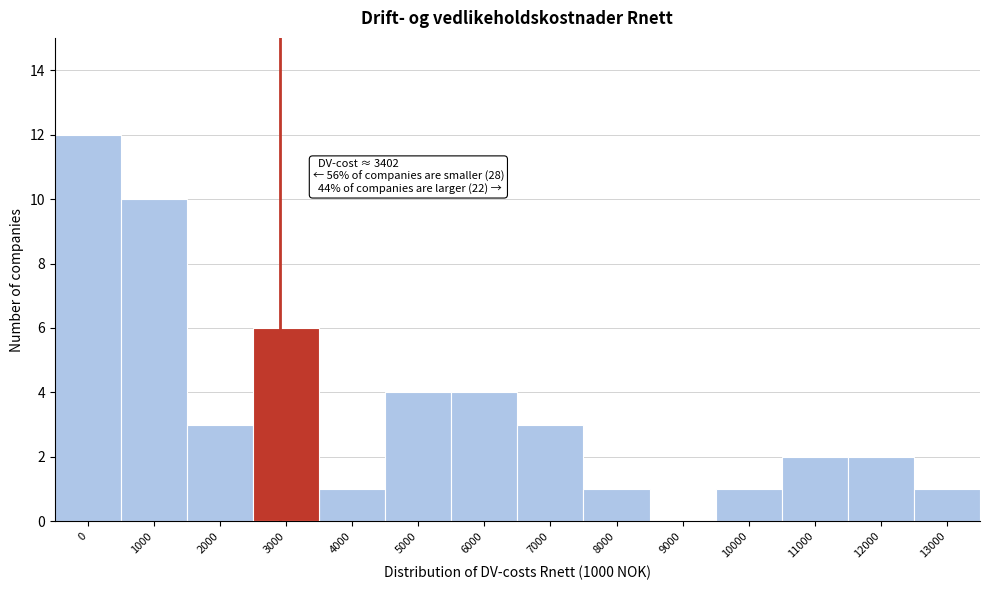

Reading right to left, extract all data points from this chart.

13000=1	12000=2	11000=2	10000=1	9000=0	8000=1	7000=3	6000=4	5000=4	4000=1	3000=6	2000=3	1000=10	0=12